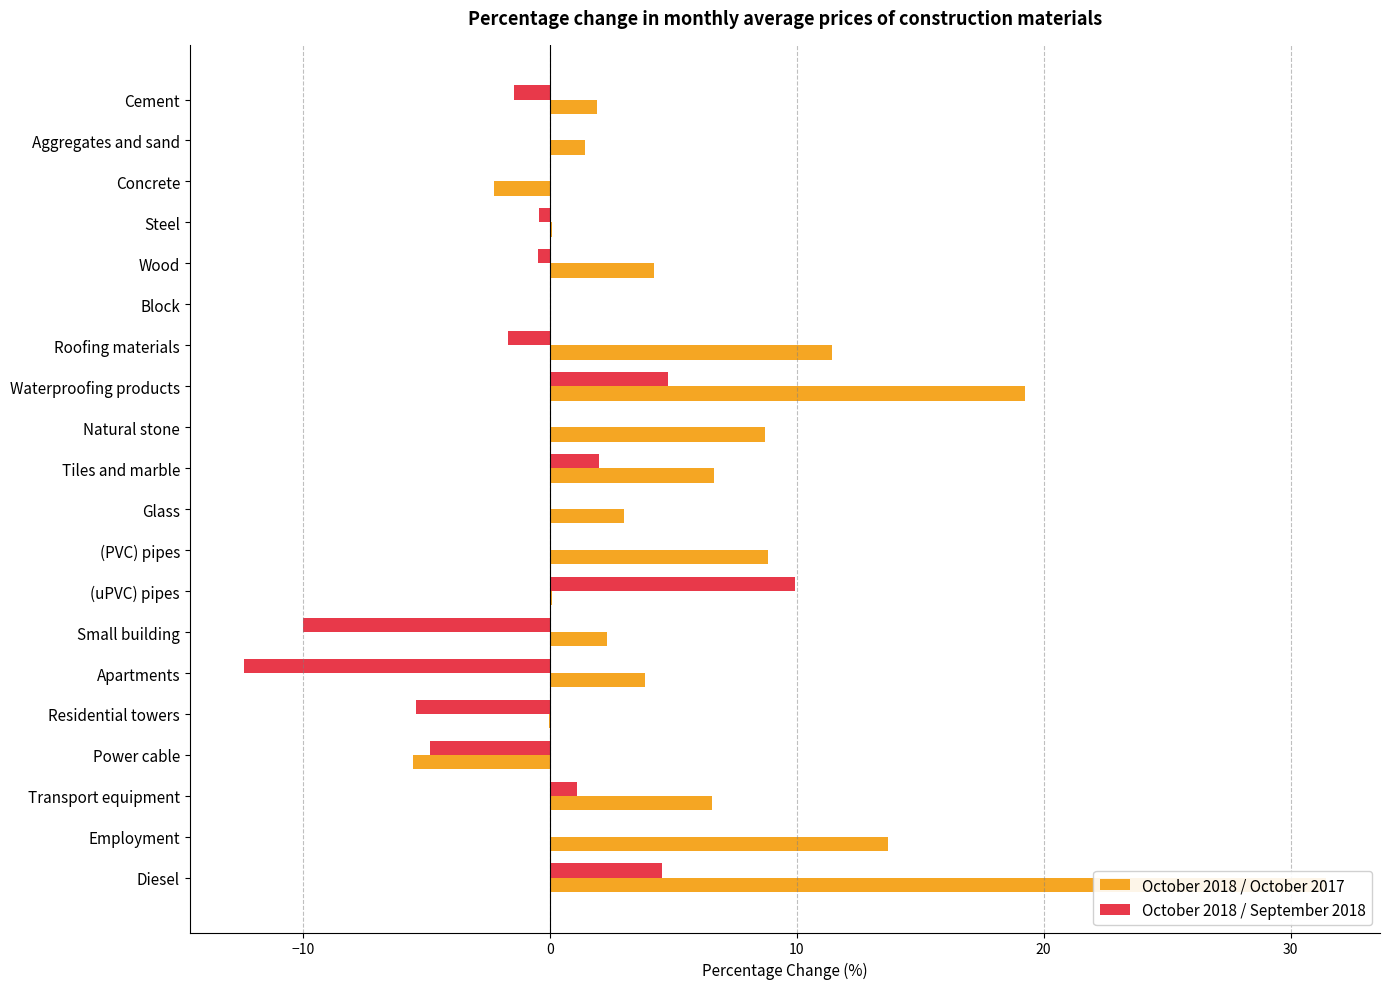

Where does the October 2018 / September 2018 series first go above 0?

Waterproofing products